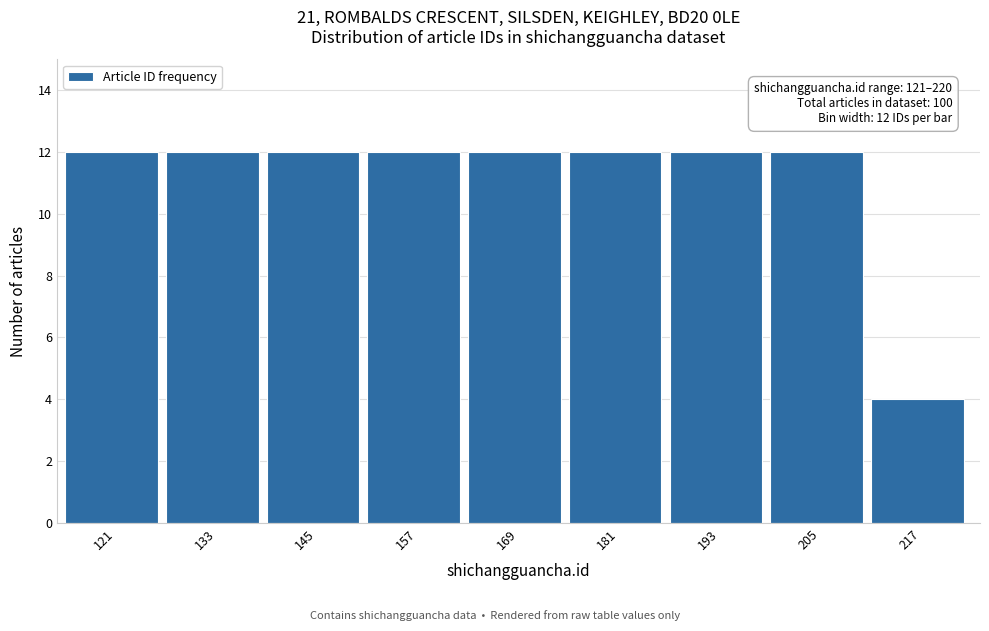

Reading left to right, extract all data points from this chart.

12	12	12	12	12	12	12	12	4